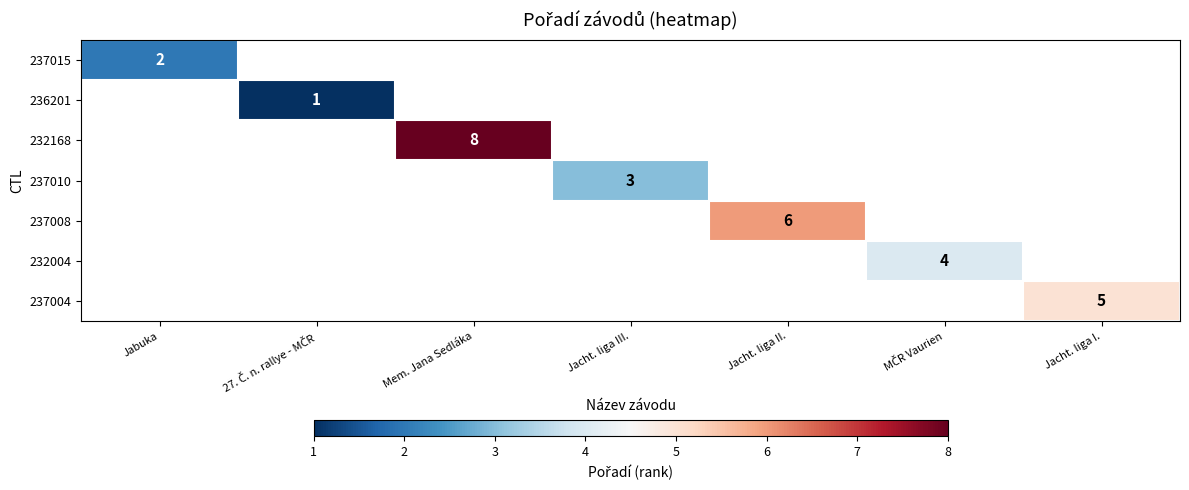

The value of 232168 at Mem. Jana Sedláka is 8. True or false?

True